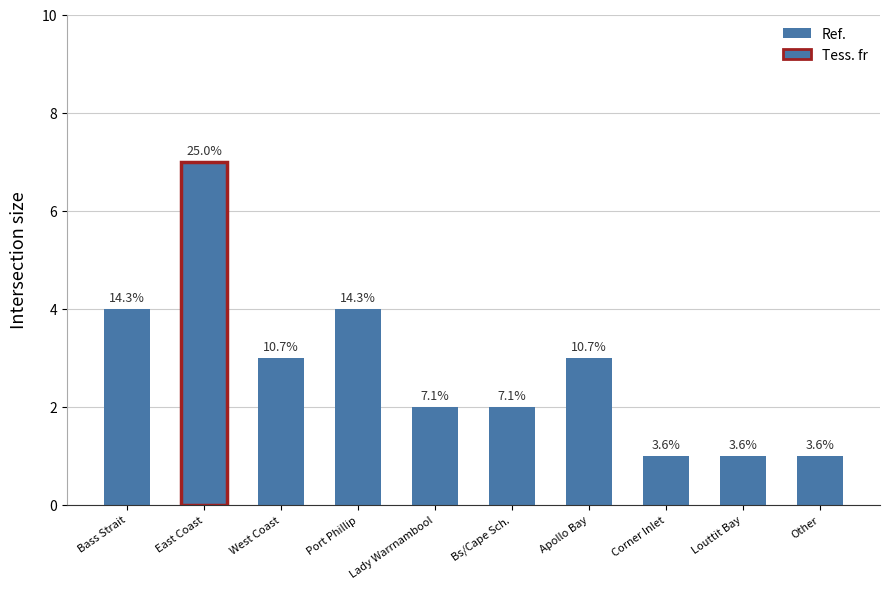

The value at Apollo Bay is 3. True or false?

True